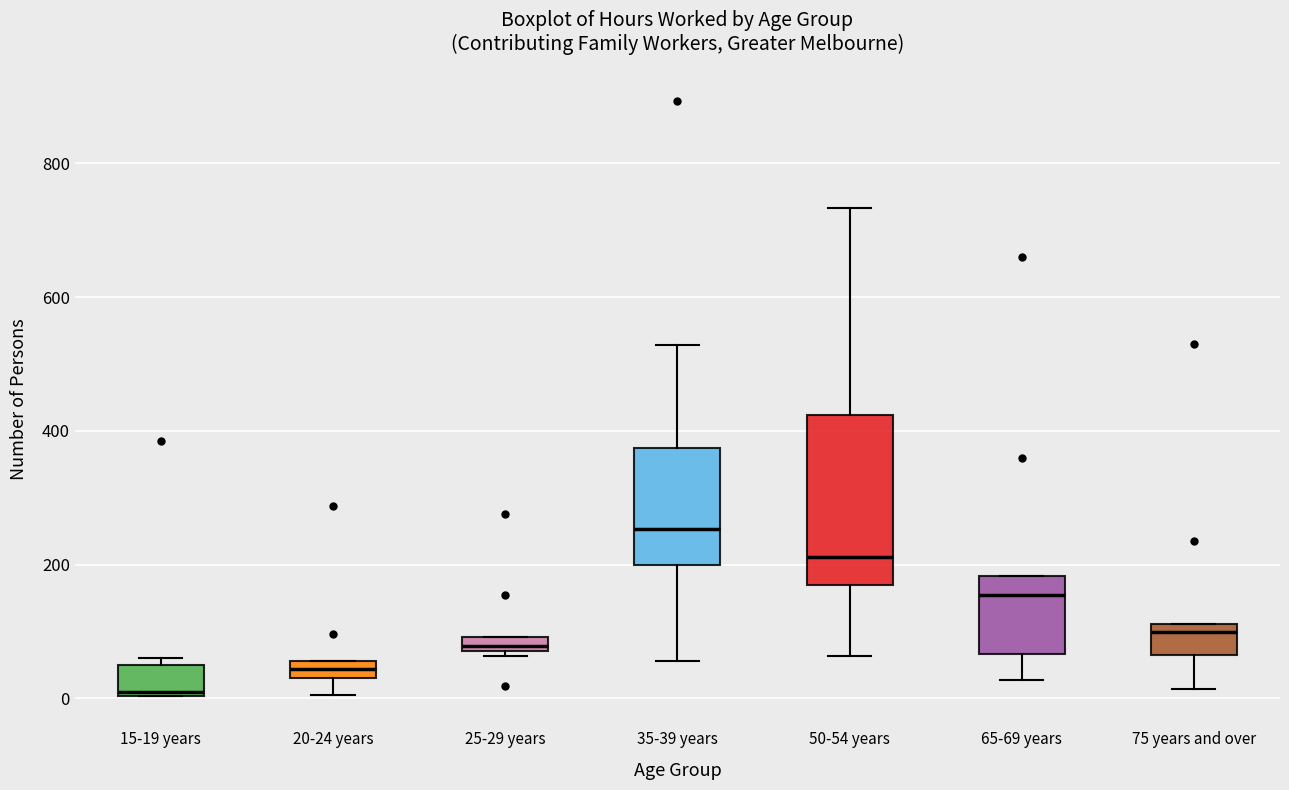

Where does the median line of the box for 50-54 years sit on the y-axis? The values are not printed on the chart, so give them approximately, as read against the axis.

220